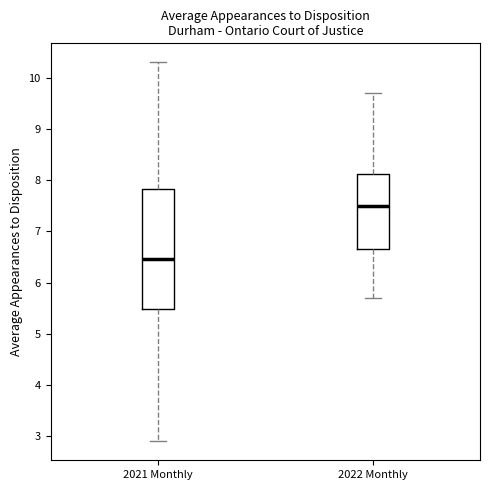

Which box is the tallest, from its lower edge to its upper edge?

2021 Monthly